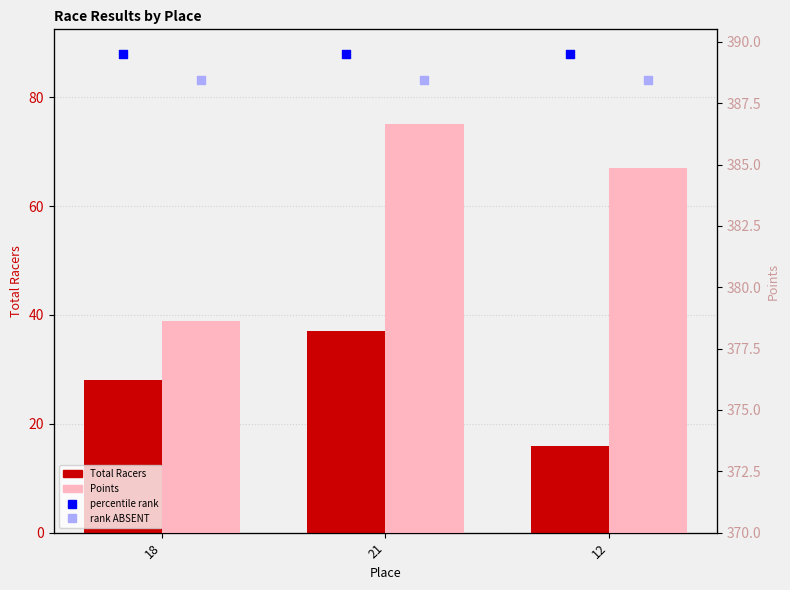

Which series has the widest spread of Y values?

Total Racers